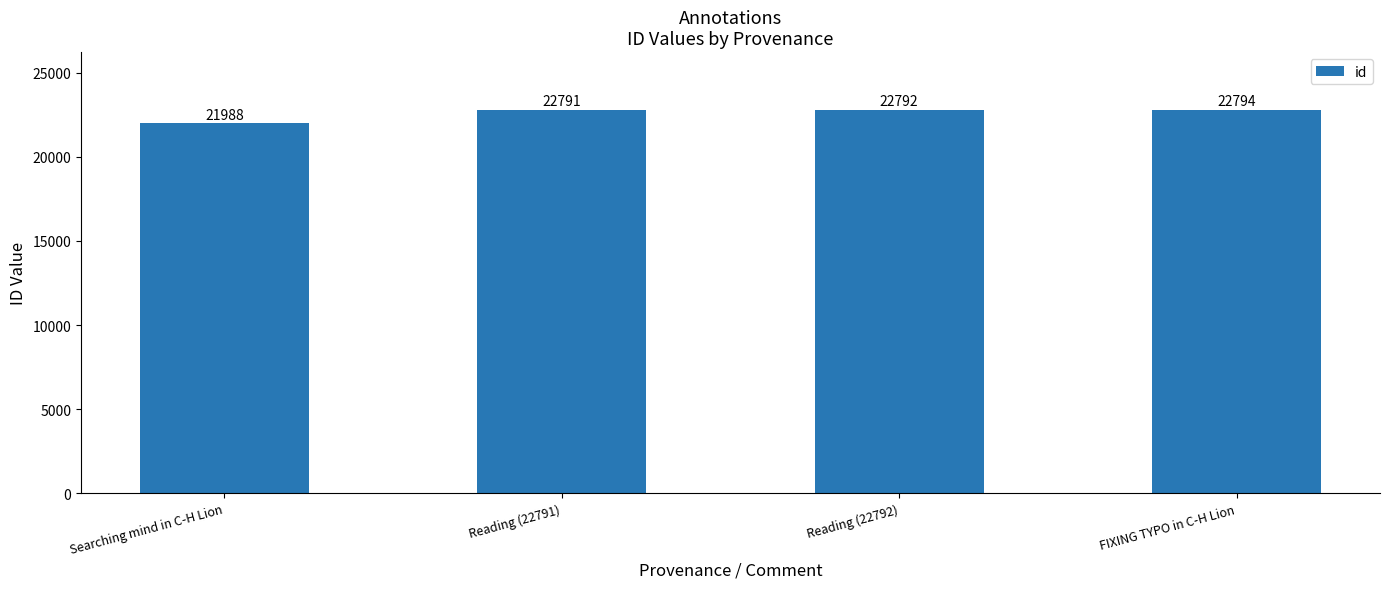

What is the value of the 4th bar from the left?

22794